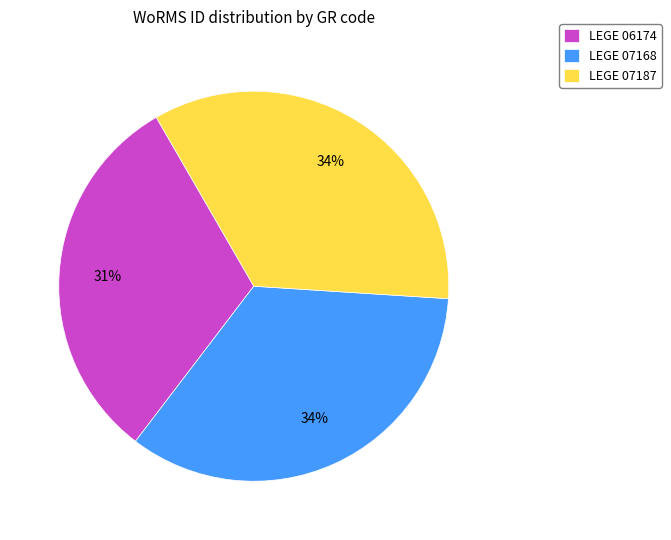

What is the smallest slice in the pie chart?

LEGE 06174